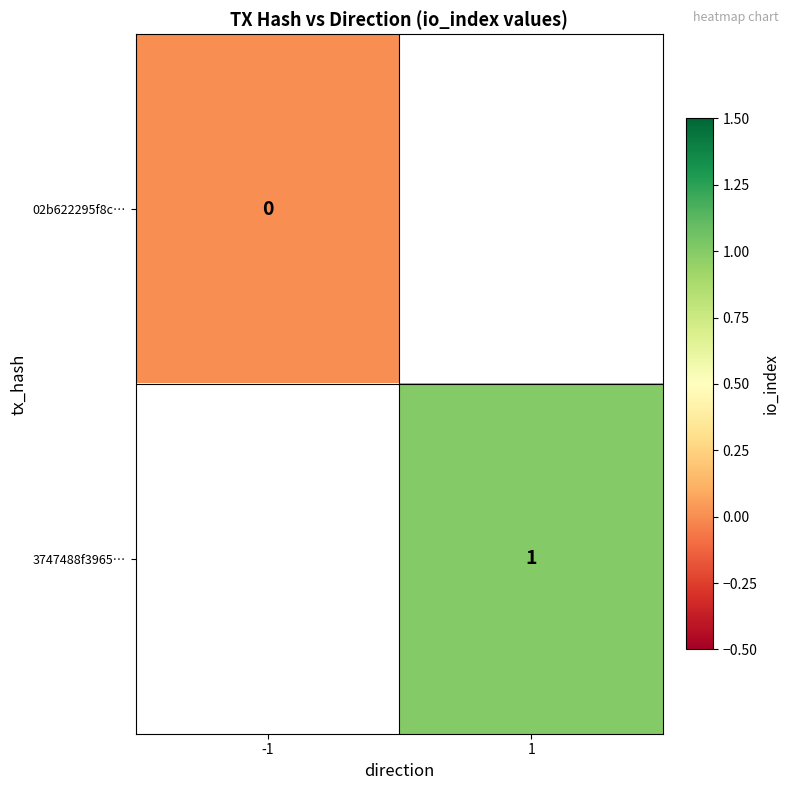

Is it true that 3747488f3965… equals 1 at 1?

True